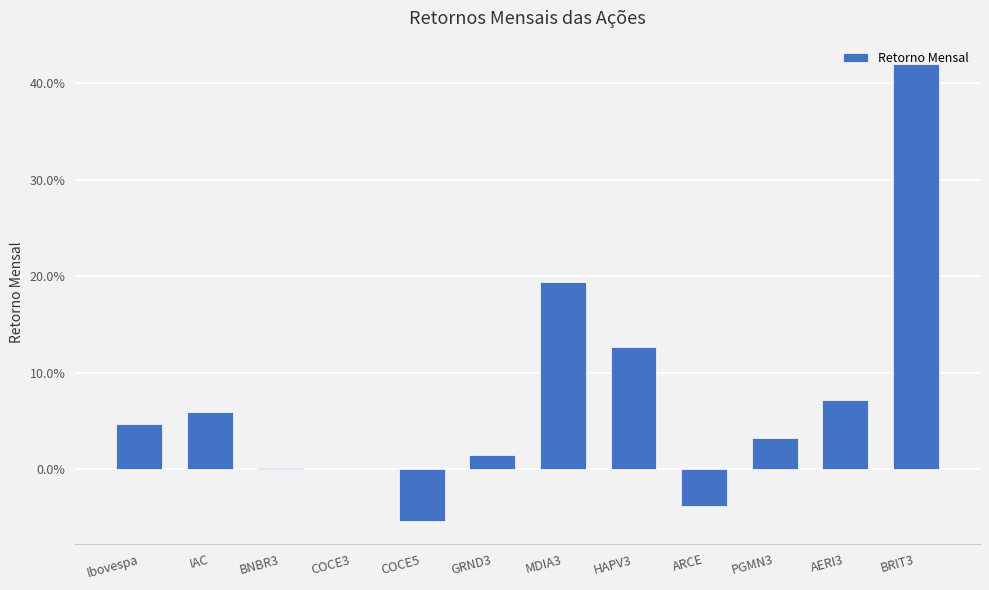

Is it true that the value at BRIT3 is 0.4?

True